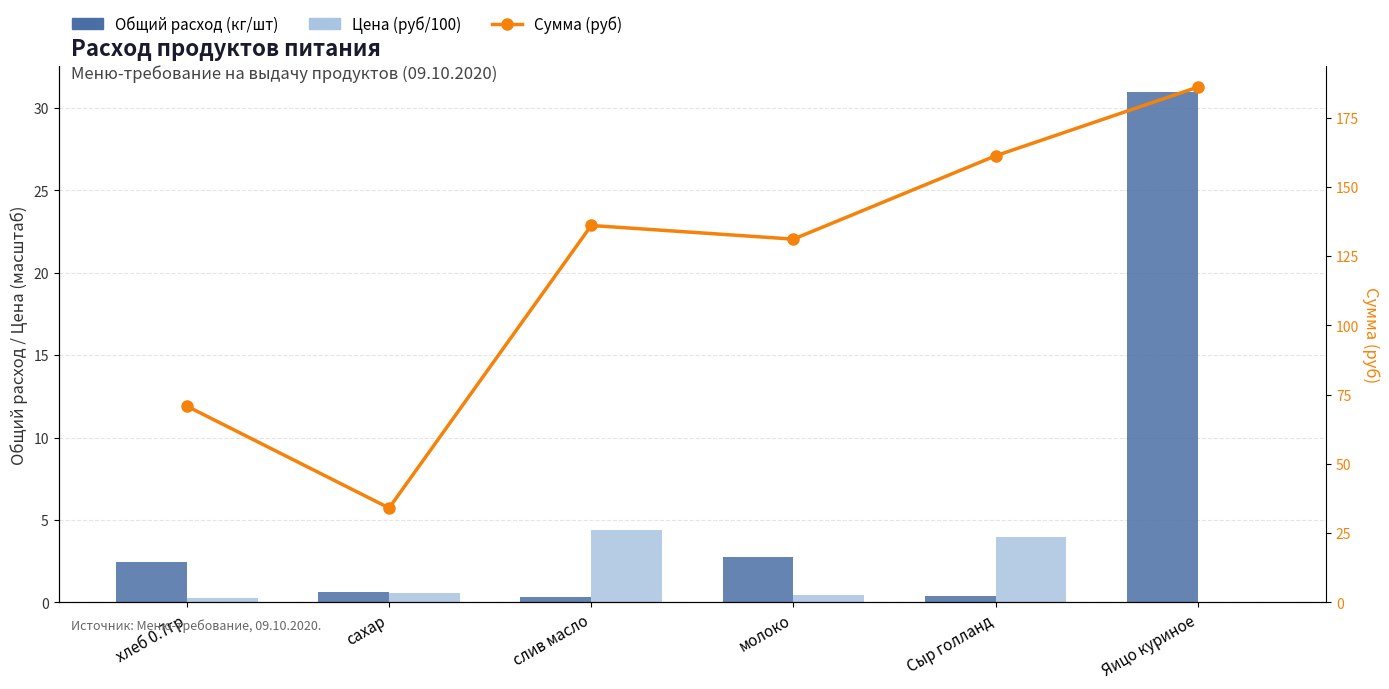

What are all the series names shown in the legend?

Общий расход (кг/шт), Цена (руб/100), Сумма (руб)